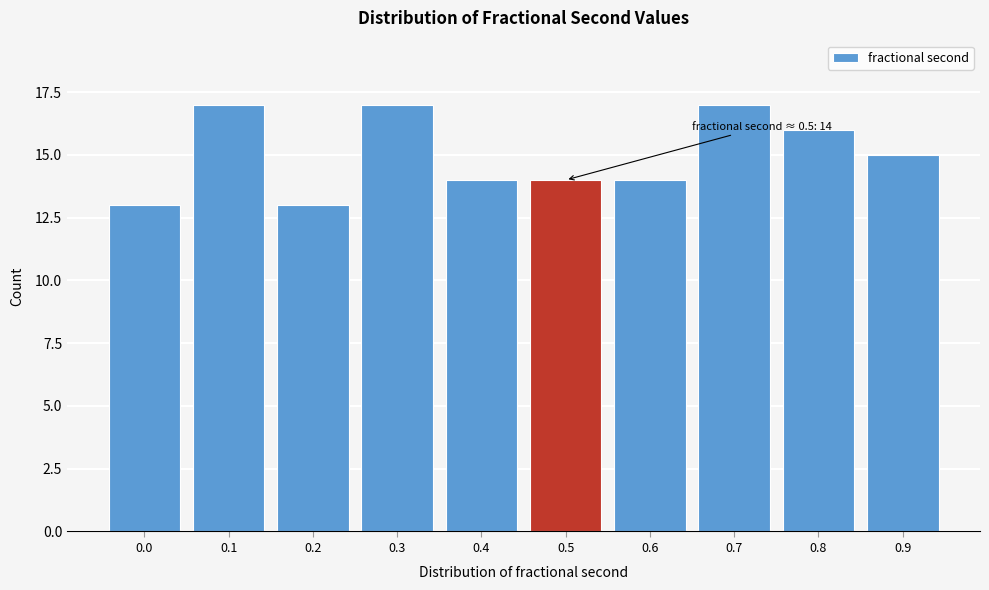

Reading left to right, what are all the values shown in this chart?

0.0=13	0.1=17	0.2=13	0.3=17	0.4=14	0.5=14	0.6=14	0.7=17	0.8=16	0.9=15